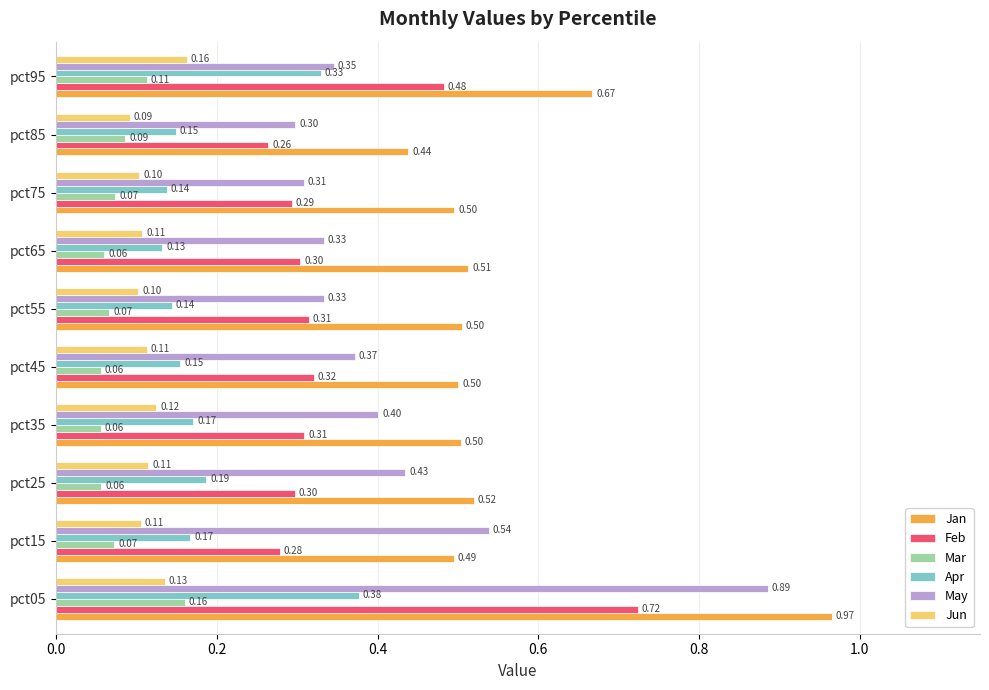

What is the difference between the maximum and minimum values in the Feb series?

0.5